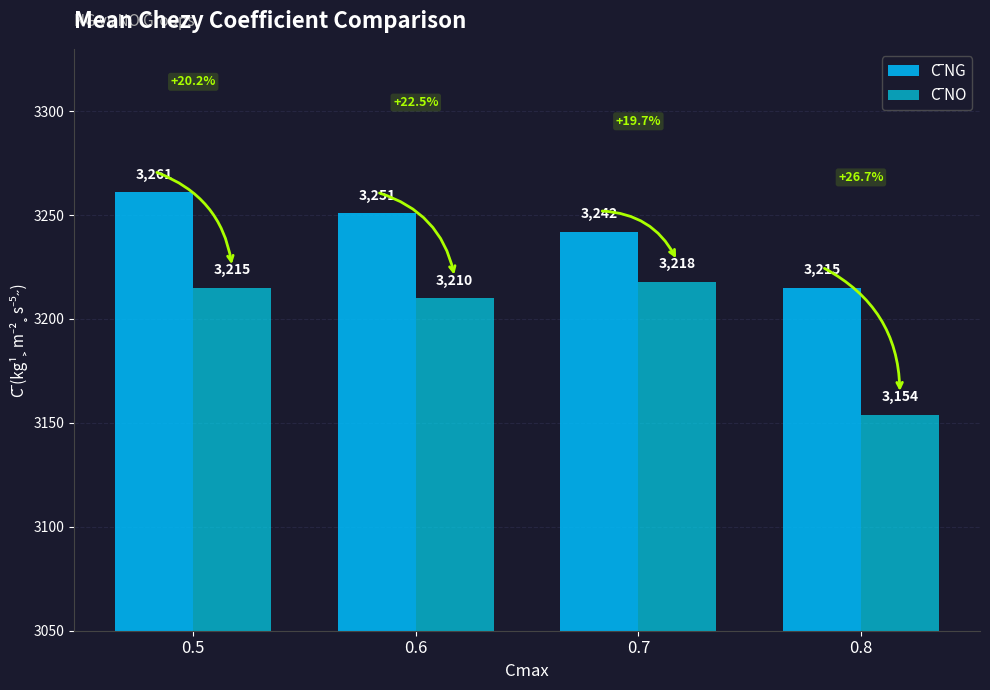

How many bars are there in each group?

2